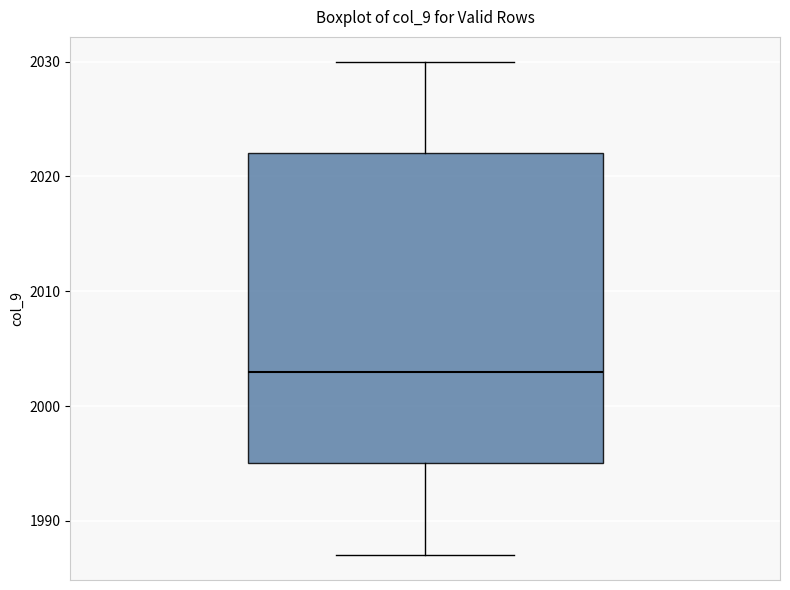

Where does the upper whisker of the box end on the y-axis? The values are not printed on the chart, so give them approximately, as read against the axis.

2030